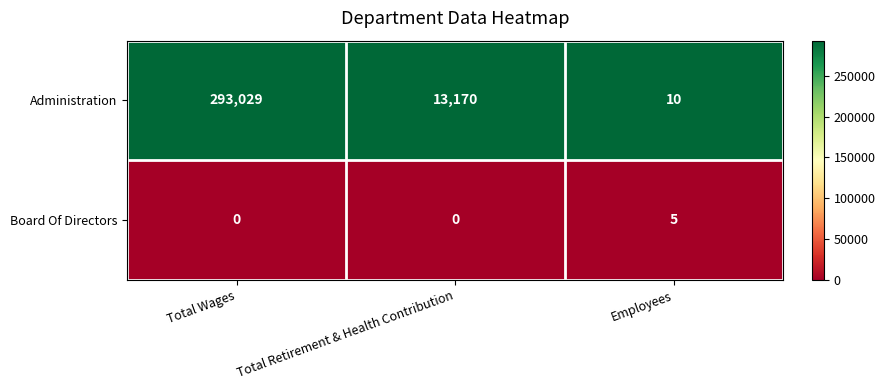

How many data points does each series have?

3